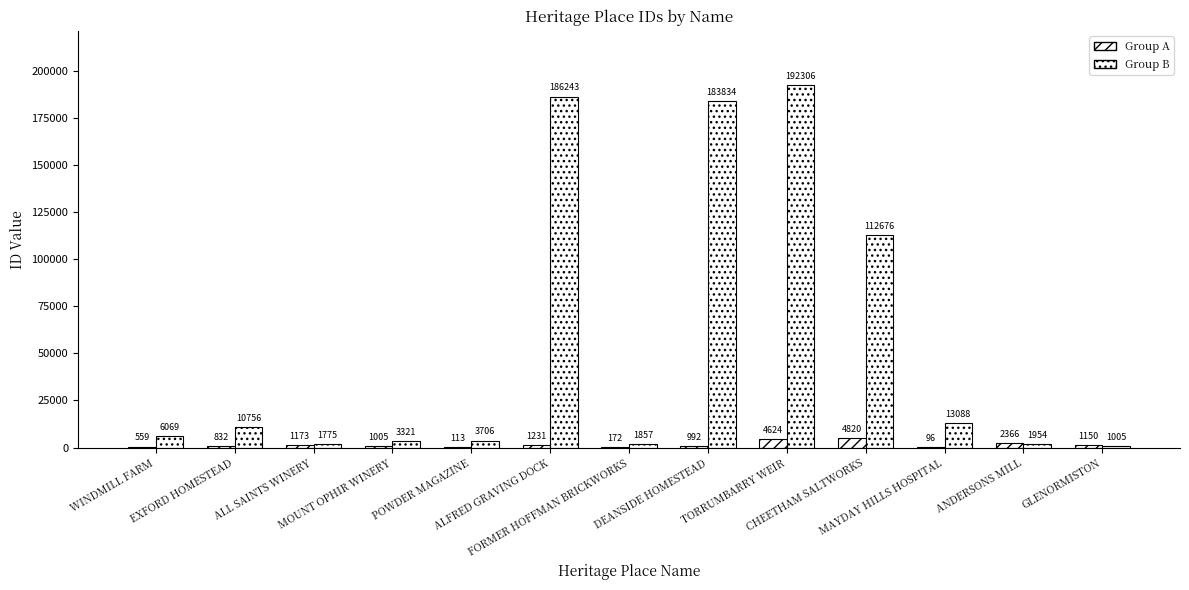

What position from the right is FORMER HOFFMAN BRICKWORKS?

7